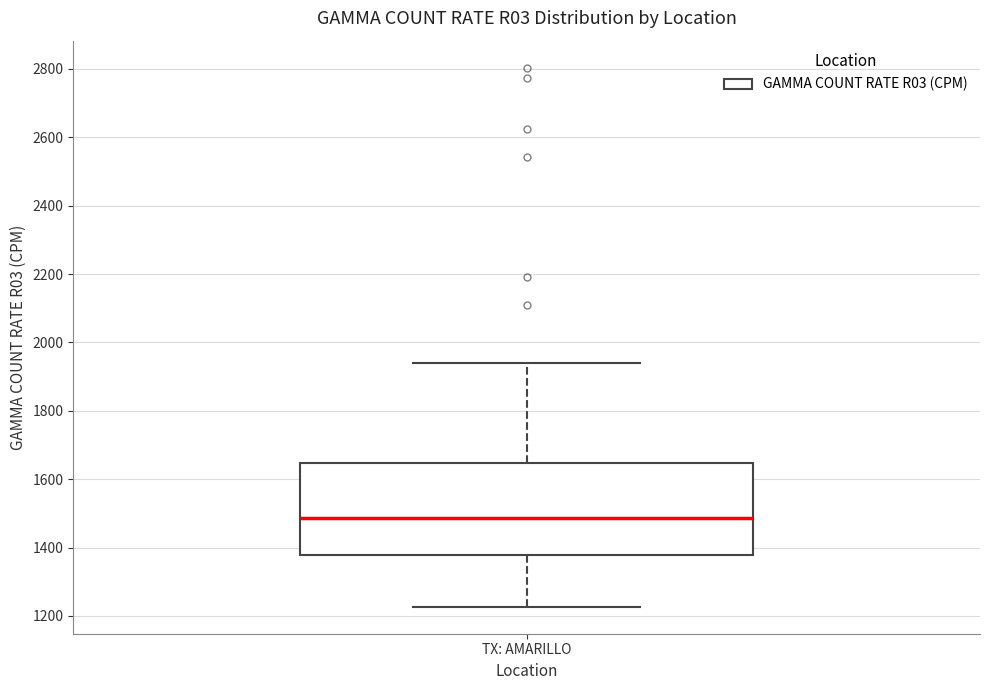

Read this box plot against the y-axis: the position of the median line, the range covered by the box, and the ends of both whiskers. The values are not printed on the chart, so give them approximately, as read against the axis.

median 1480, box 1380 to 1640, whiskers 1220 to 1940